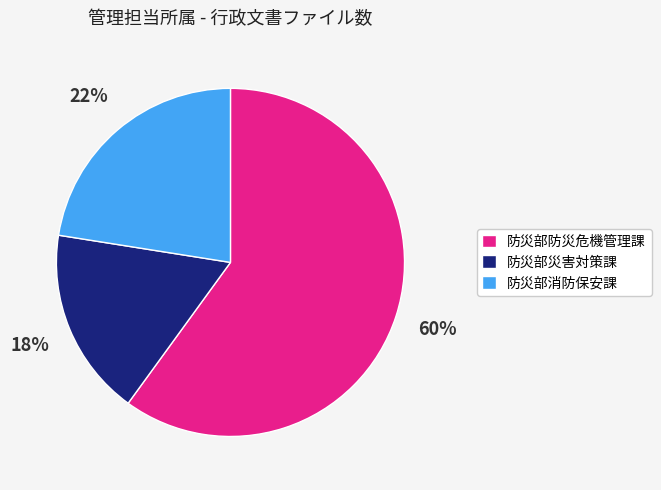

To the nearest percent, what is the difference between the largest and smallest slice percentages?

42%